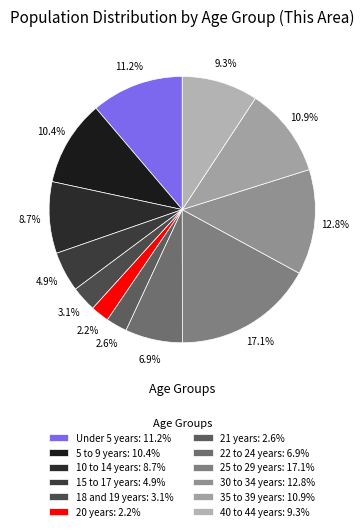

Is it true that Under 5 years is 22% of the pie?

False